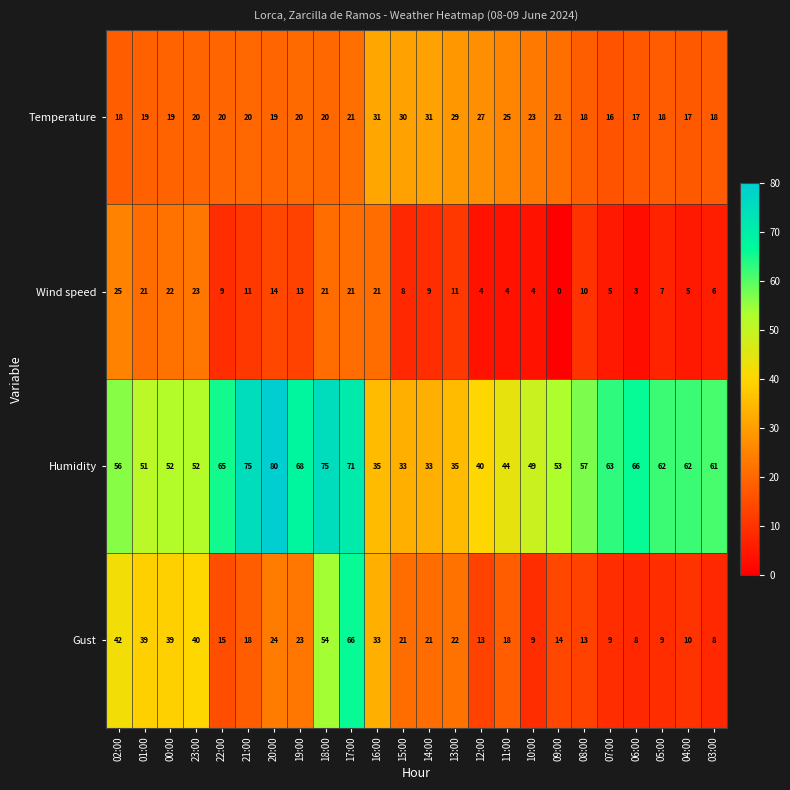

How many positive values does the Wind speed series have?

23